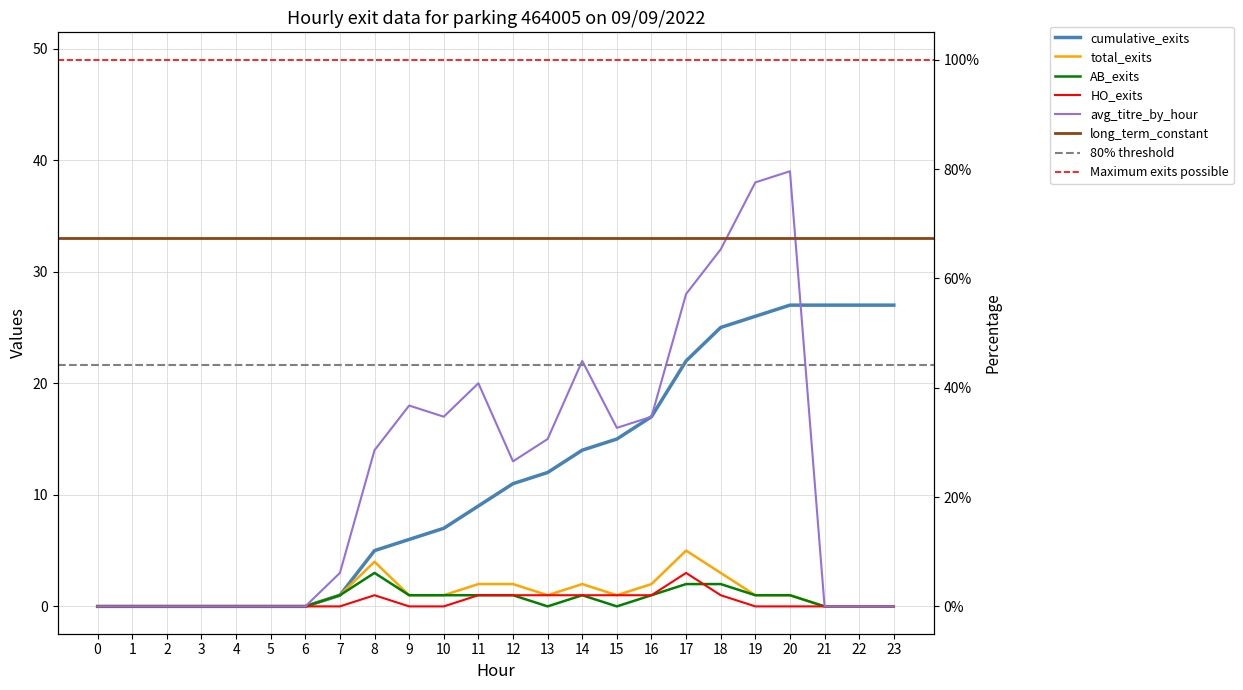

The value of HO_exits at 19 is 0. True or false?

True